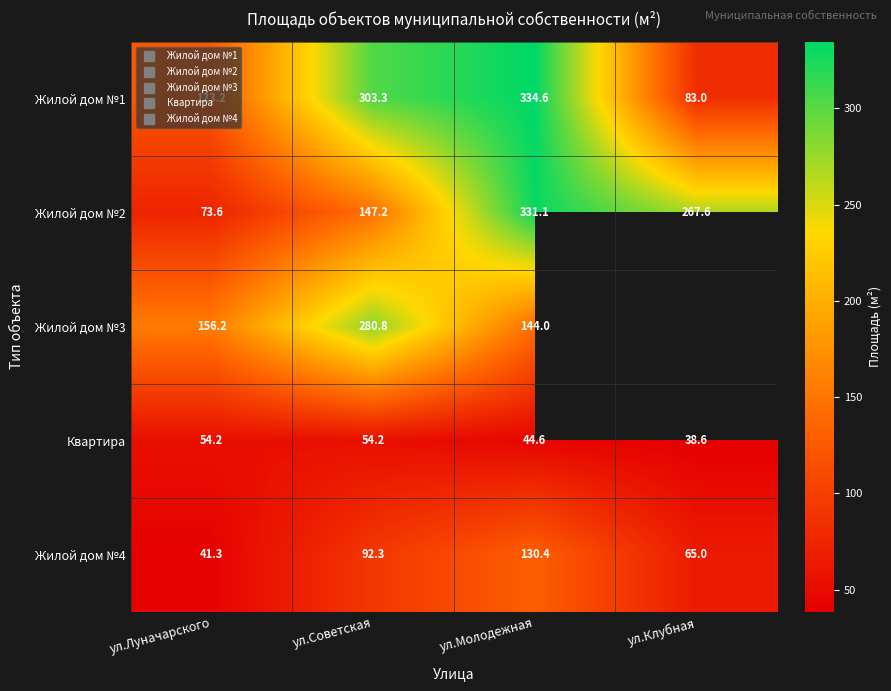

Is the value of Жилой дом №4 at ул.Луначарского greater than the value of Жилой дом №1 at ул.Клубная?

No